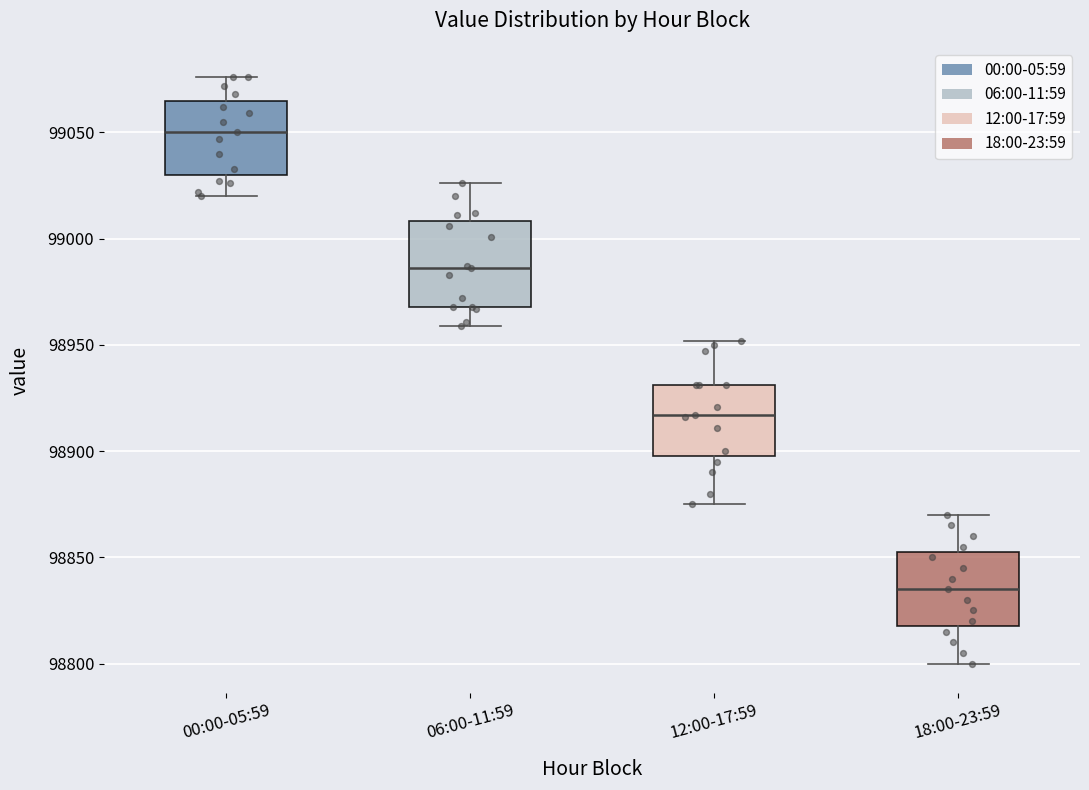

Reading left to right, read every box against the y-axis: the position of its median line, the range the box covers, and the ends of its whiskers. The values are not printed on the chart, so give them approximately, as read against the axis.

00:00-05:59: median 99050, box 99030 to 99065, whiskers 99020 to 99075
06:00-11:59: median 98985, box 98970 to 99010, whiskers 98960 to 99025
12:00-17:59: median 98915, box 98900 to 98930, whiskers 98875 to 98950
18:00-23:59: median 98835, box 98820 to 98855, whiskers 98800 to 98870